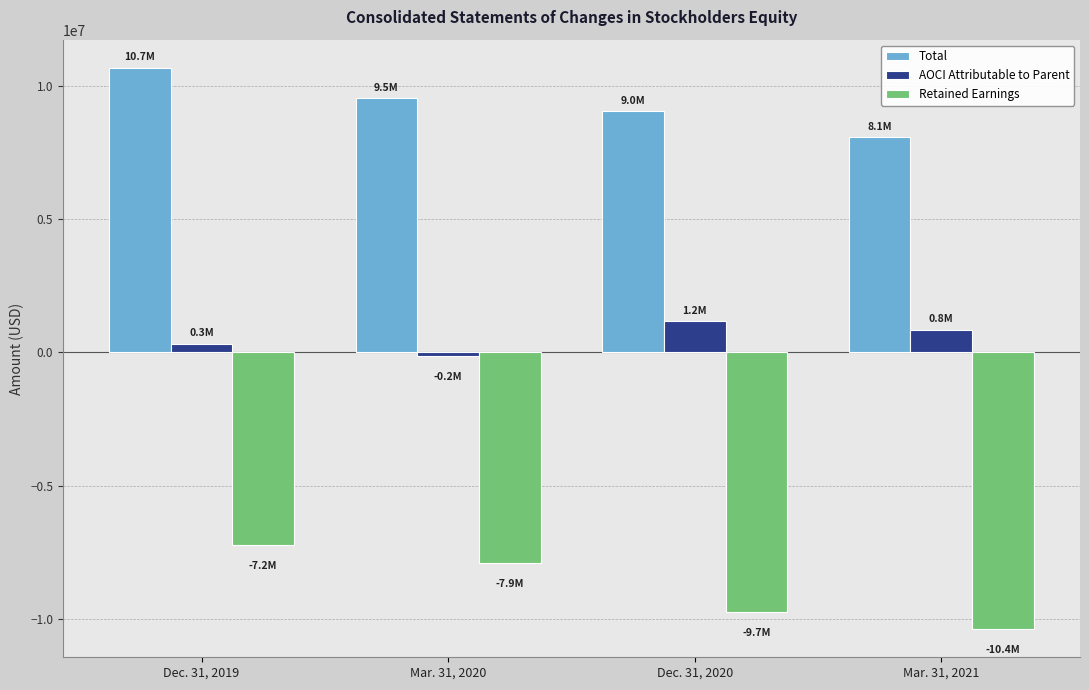

Where is AOCI Attributable to Parent nearest to the value 507075?

Dec. 31, 2019